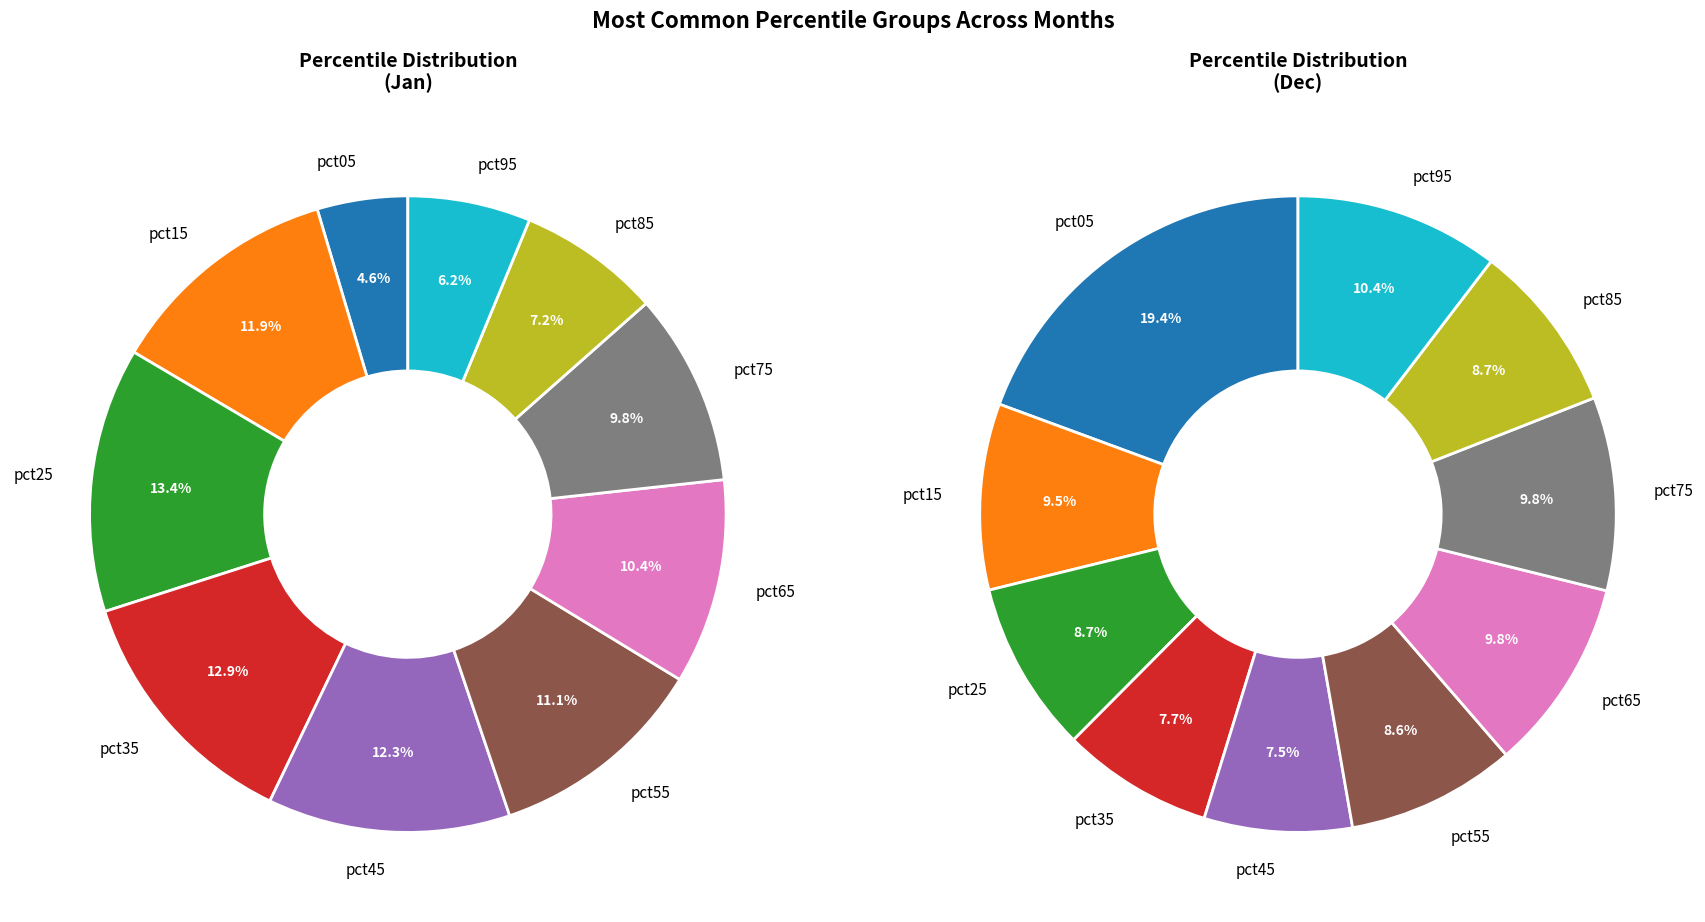

To the nearest percent, what is the difference between the pct05 and pct95 slice percentages?

2%